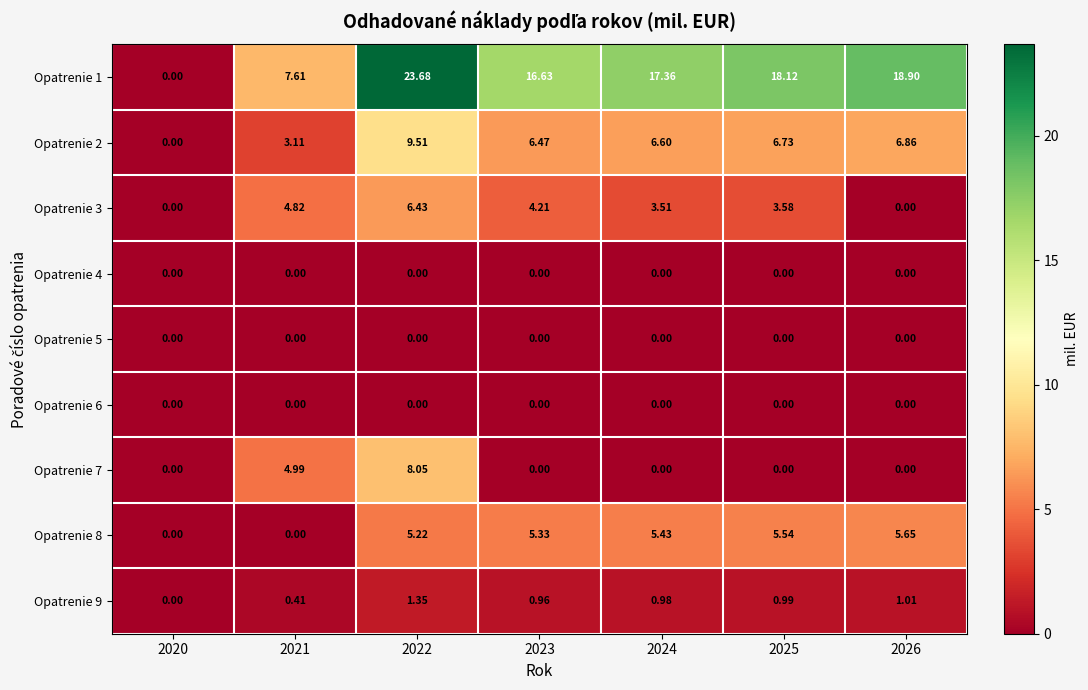

Is the value of Opatrenie 5 at 2021 greater than the value of Opatrenie 3 at 2022?

No